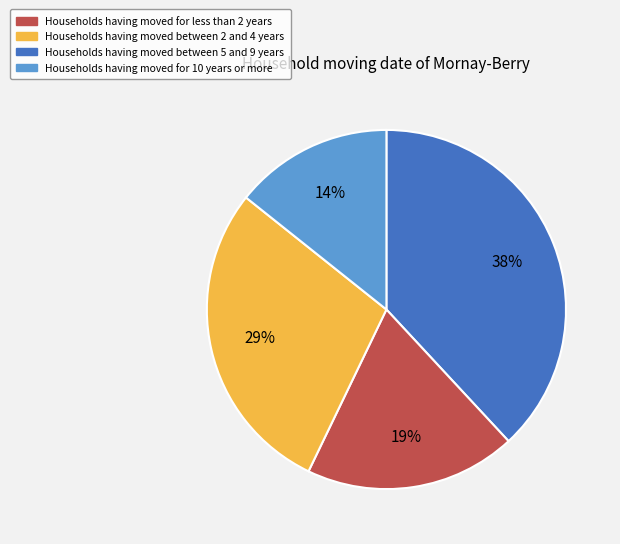

Is there a majority slice in this chart?

No